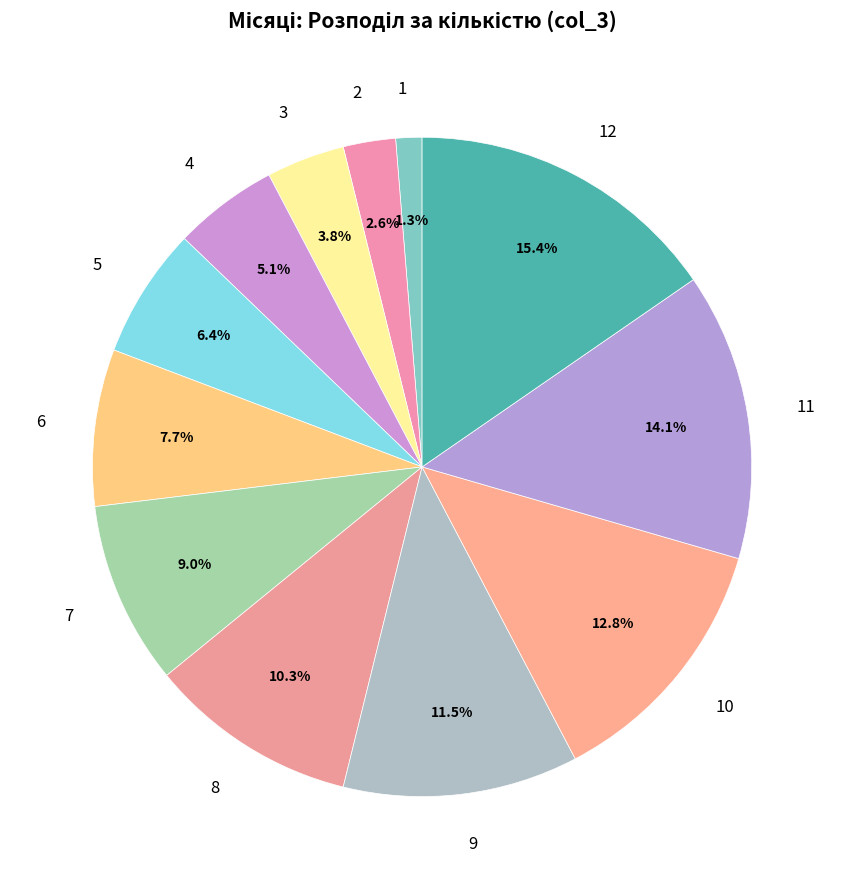

Which has a higher value, 9 or 6?

9